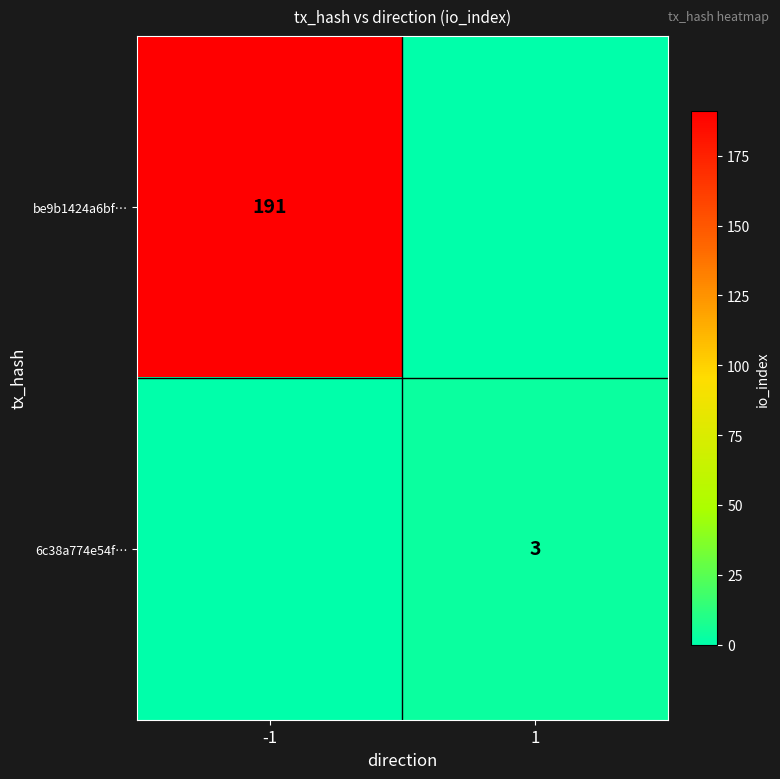

What is the greatest value displayed?

191